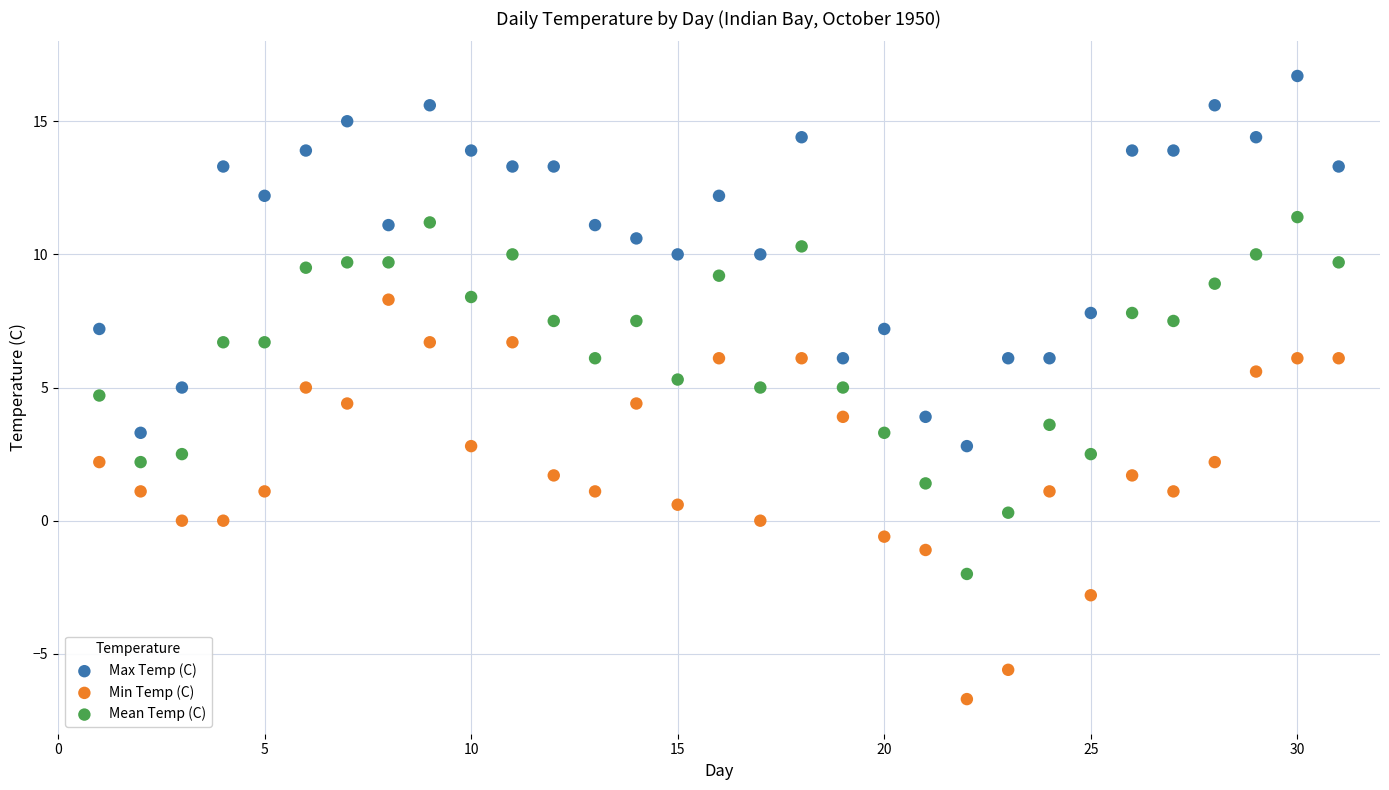

Which series reaches the maximum Y coordinate?

Max Temp (C)